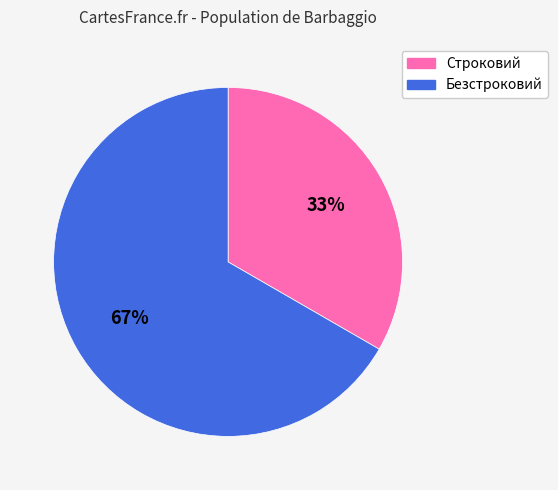

What percentage is the Безстроковий slice, to the nearest percent?

67%